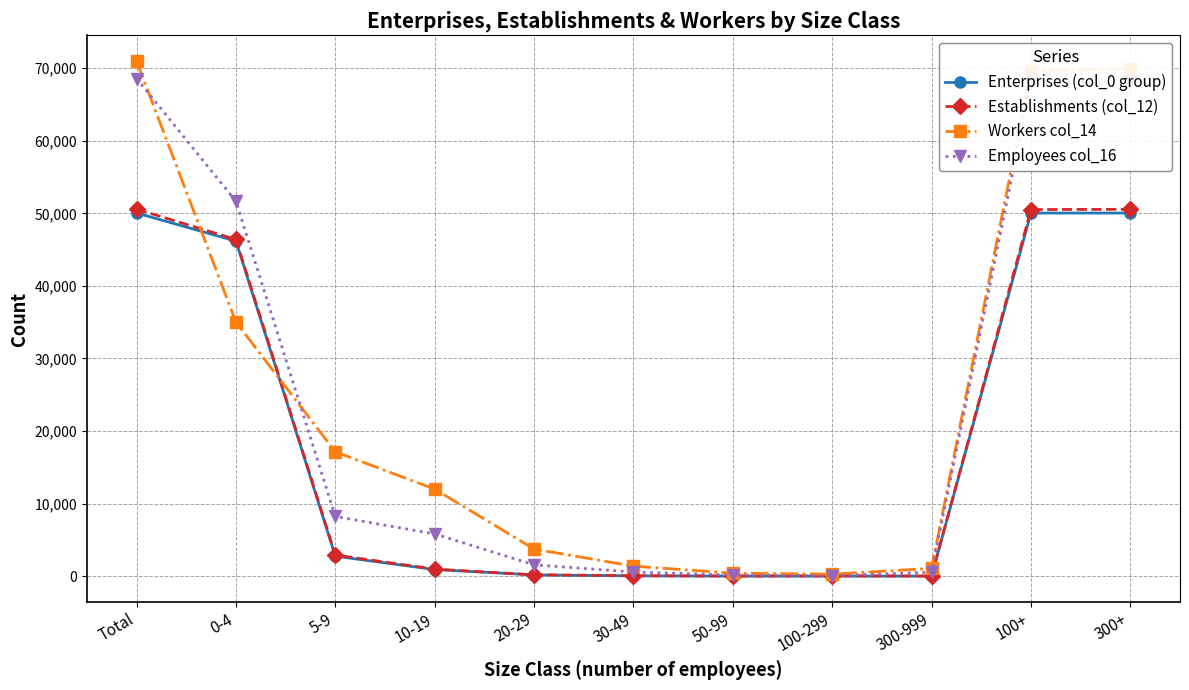

What is the total value across all series at 20-29?

5632